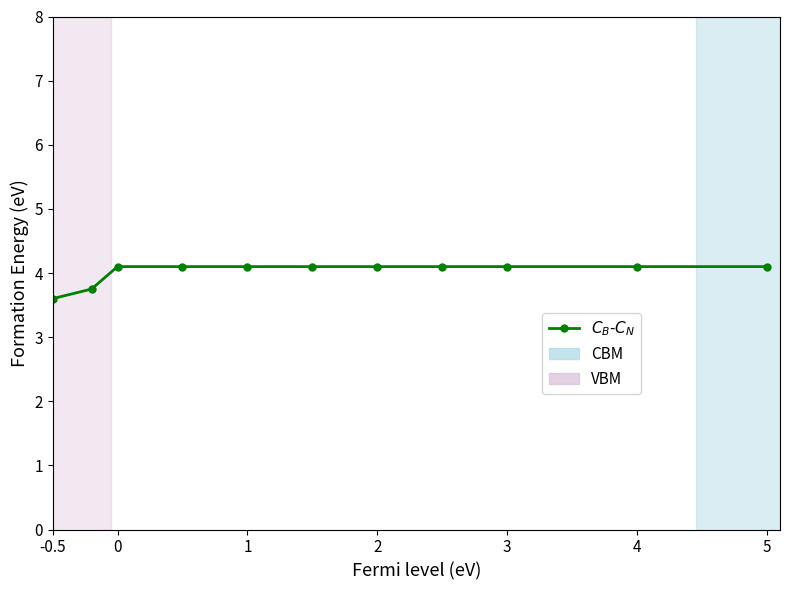

How many values are between 4 and 5?

9